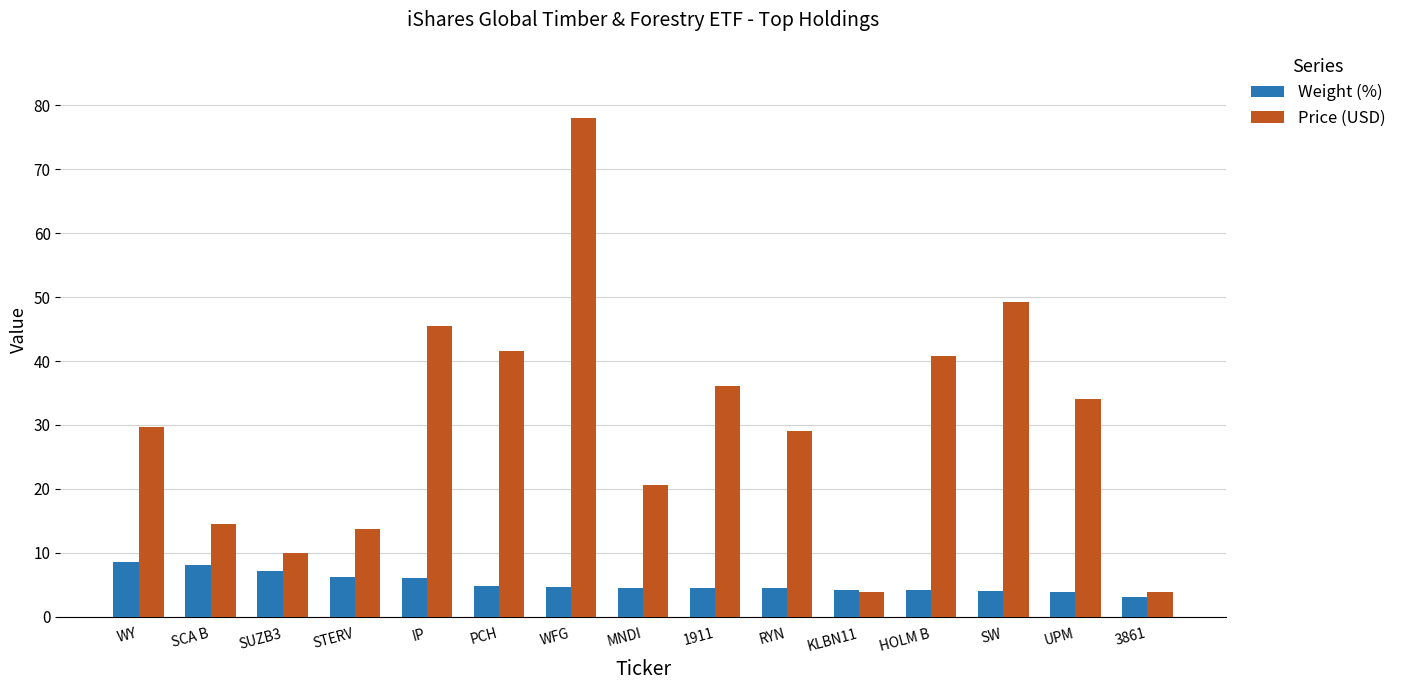

What is the spread (max minus min) of values at IP?

39.4